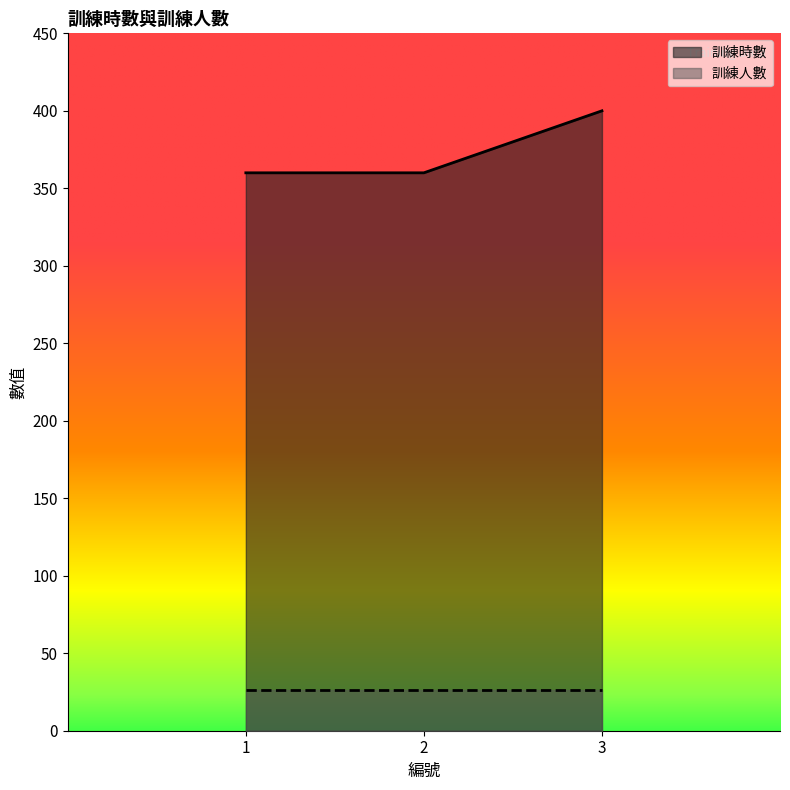

True or false: the data shows 360 at 1.

True